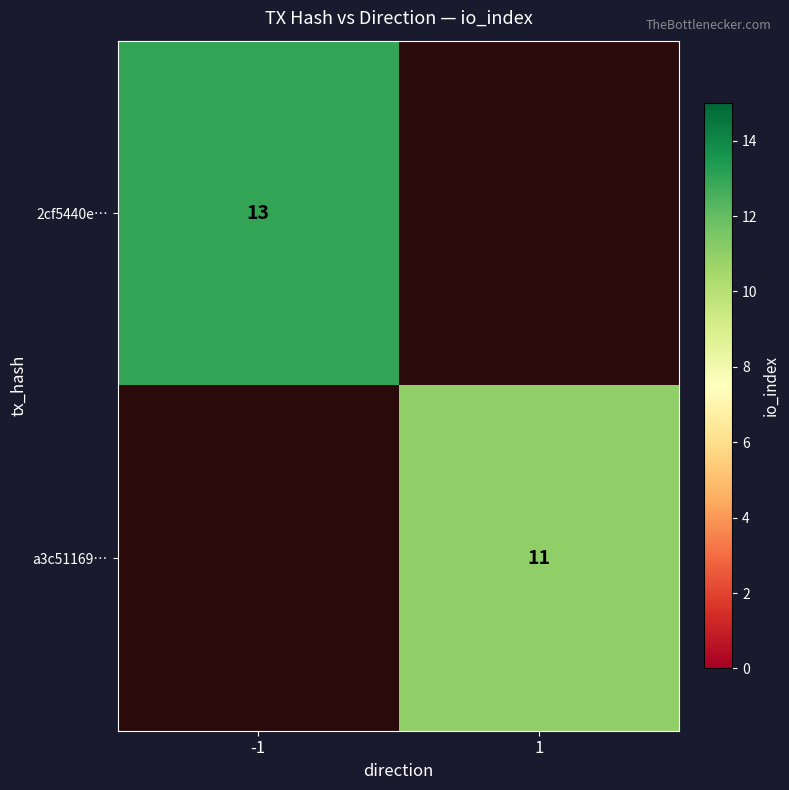

The 2cf5440e… series shows 7 at -1. True or false?

False